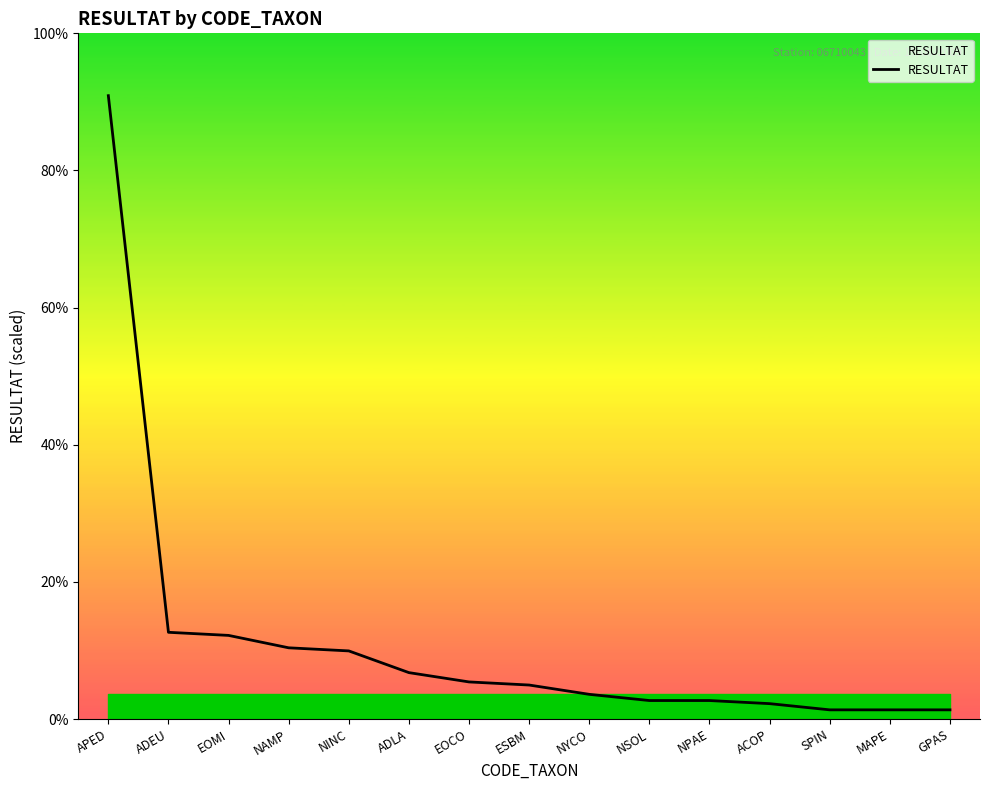

Does the chart have visible grid lines?

No